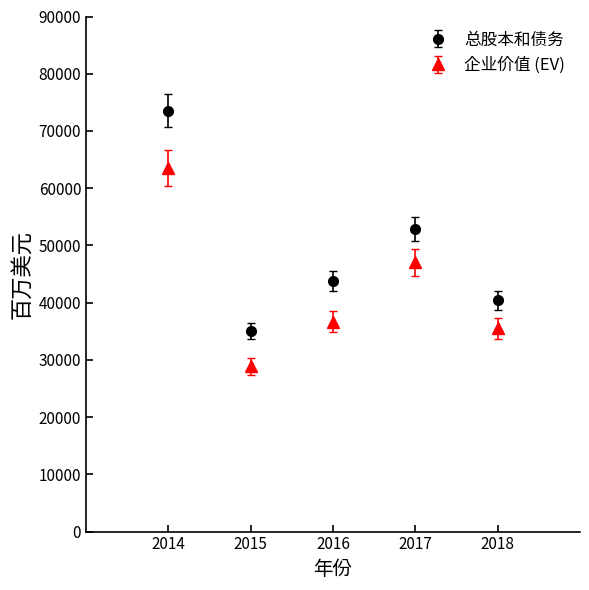

Which series has the widest spread of values?

总股本和债务